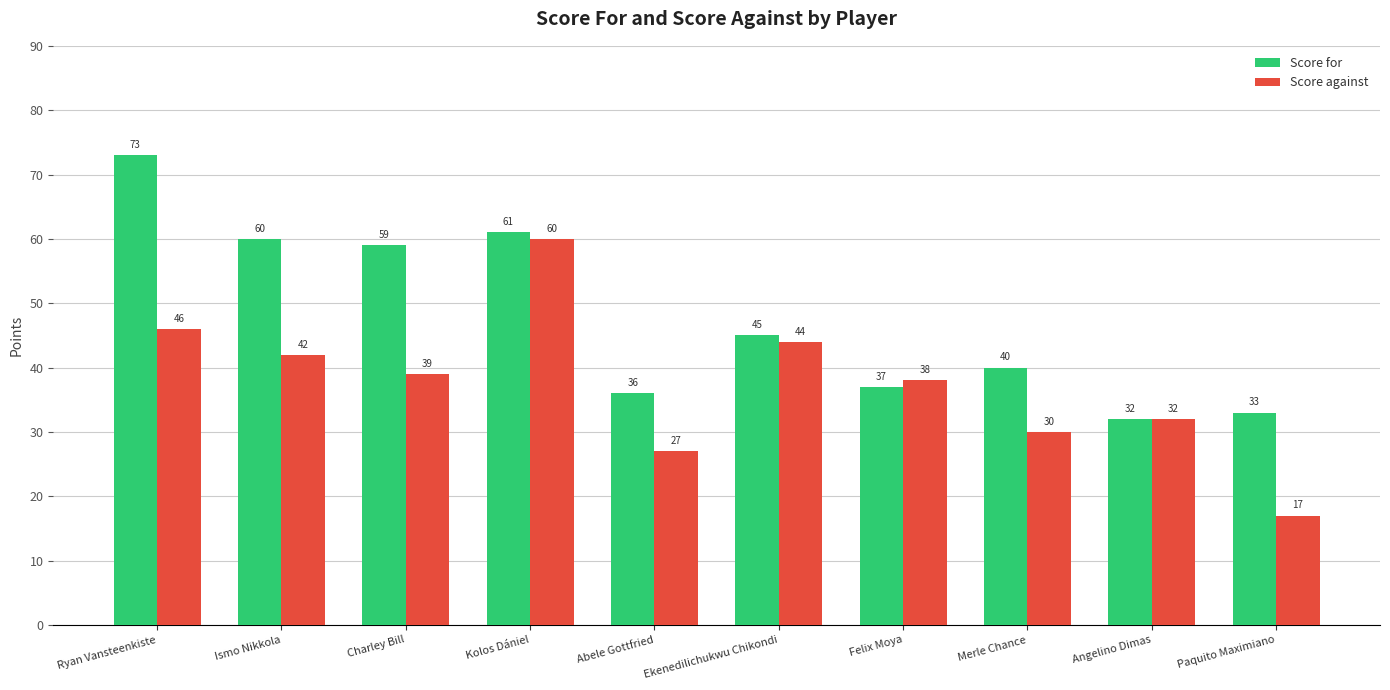

What is the spread (max minus min) of values at Paquito Maximiano?

16